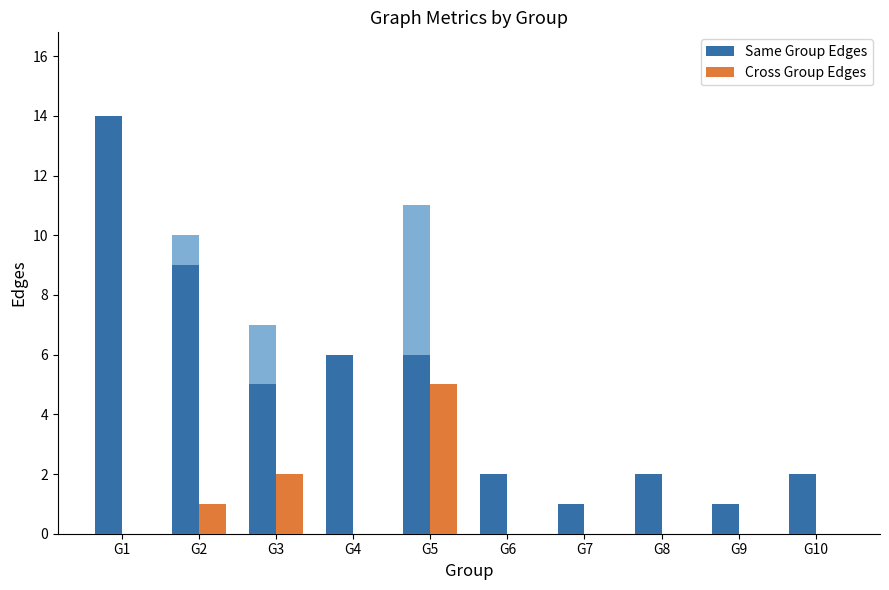

Between G5 and G7, which series saw the biggest shift?

Same Group Edges